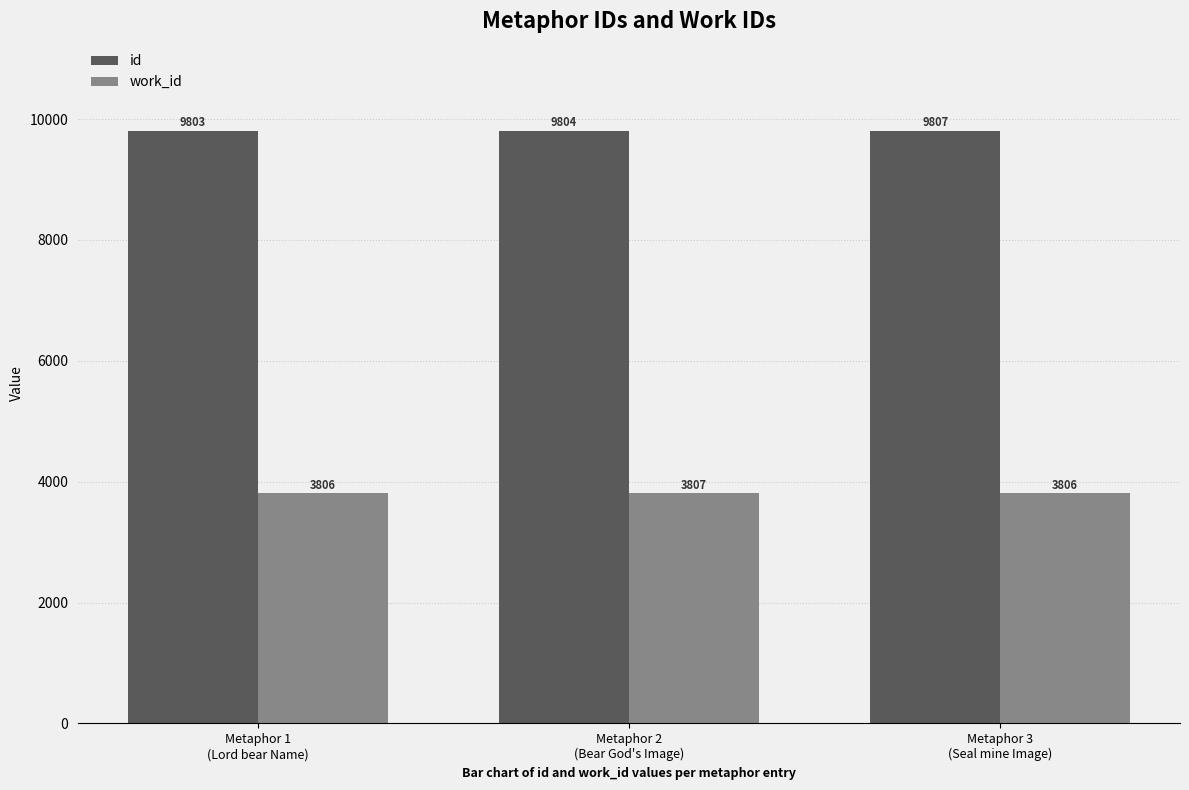

Rank the series by their maximum value, from highest to lowest.

id, work_id